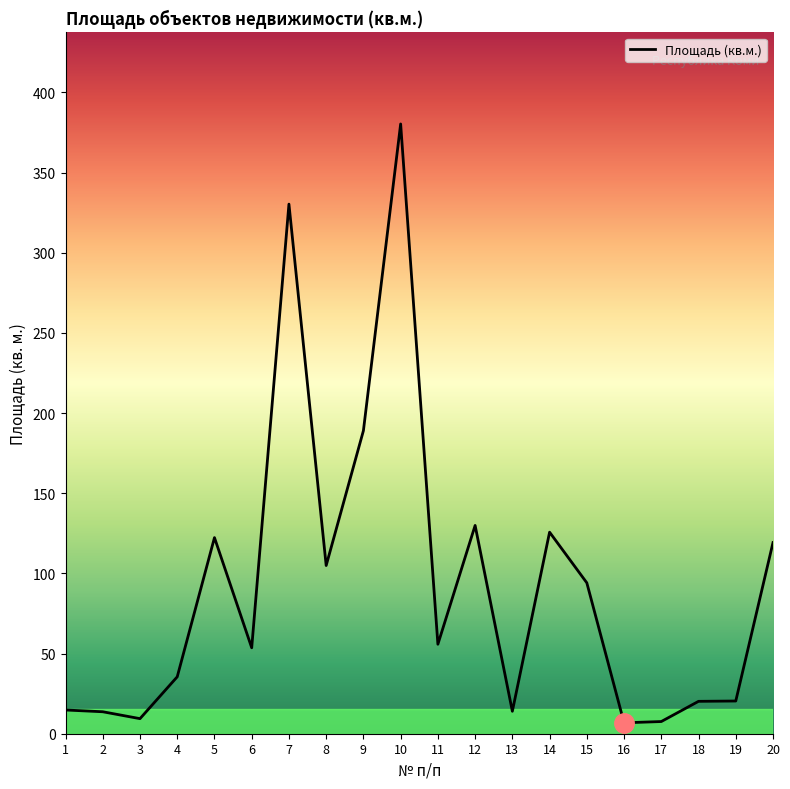

What is the ratio of the value at 3 to the value at 8?

0.1